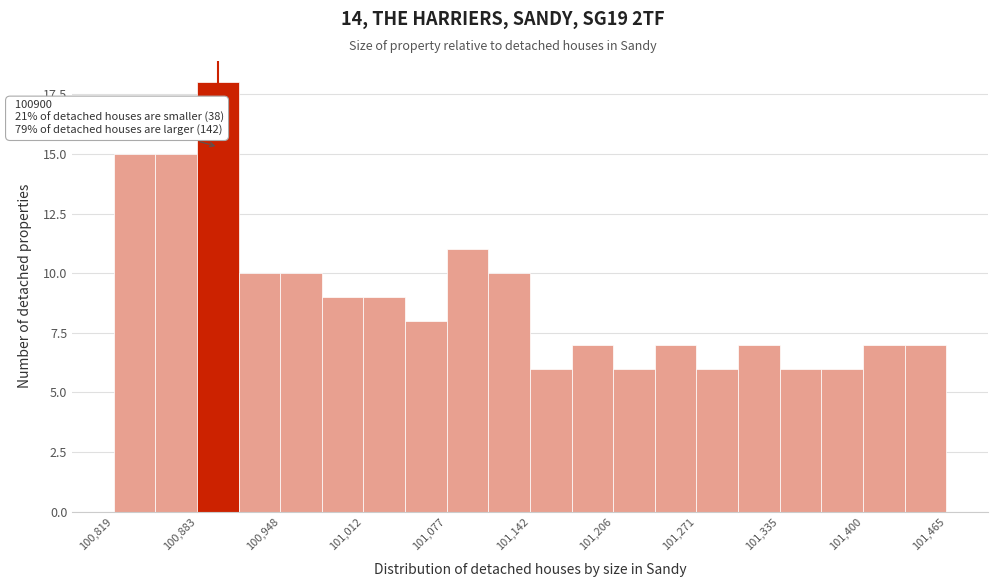

Read against the x-axis, roughly where is the centre of the tallest bar?

100900